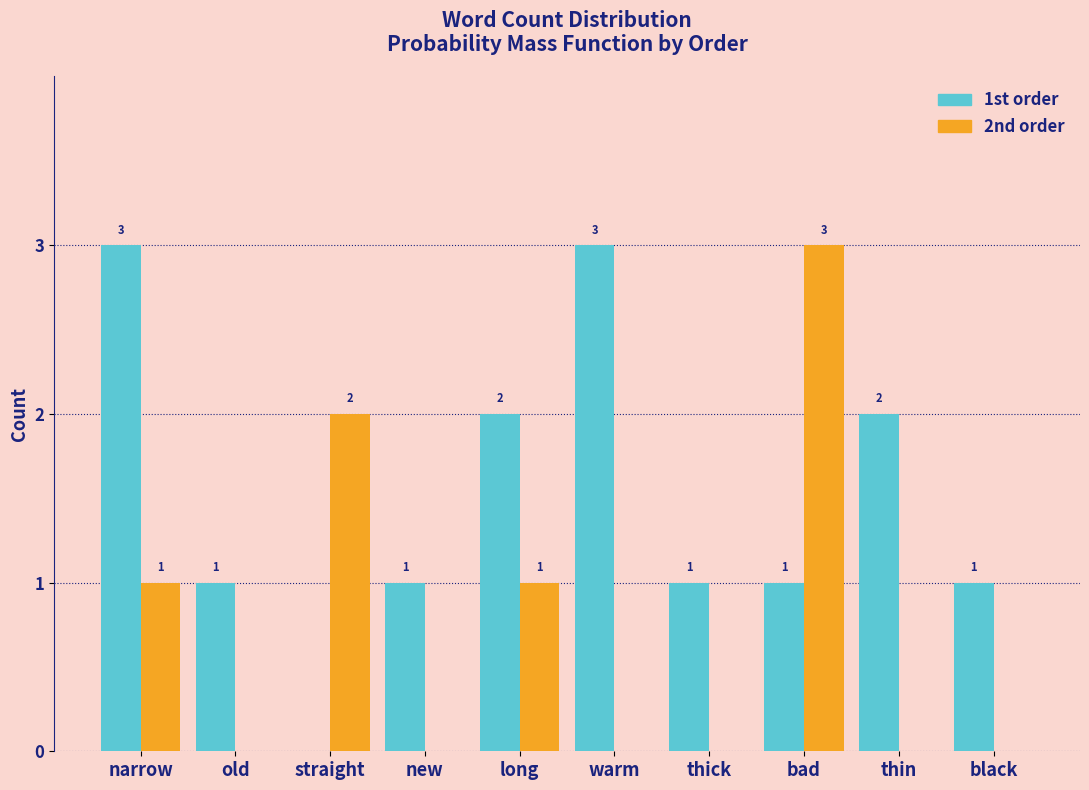

Reading left to right, what are all the values shown in this chart?

1st order: narrow=3	old=1	straight=0	new=1	long=2	warm=3	thick=1	bad=1	thin=2	black=1
2nd order: narrow=1	old=0	straight=2	new=0	long=1	warm=0	thick=0	bad=3	thin=0	black=0